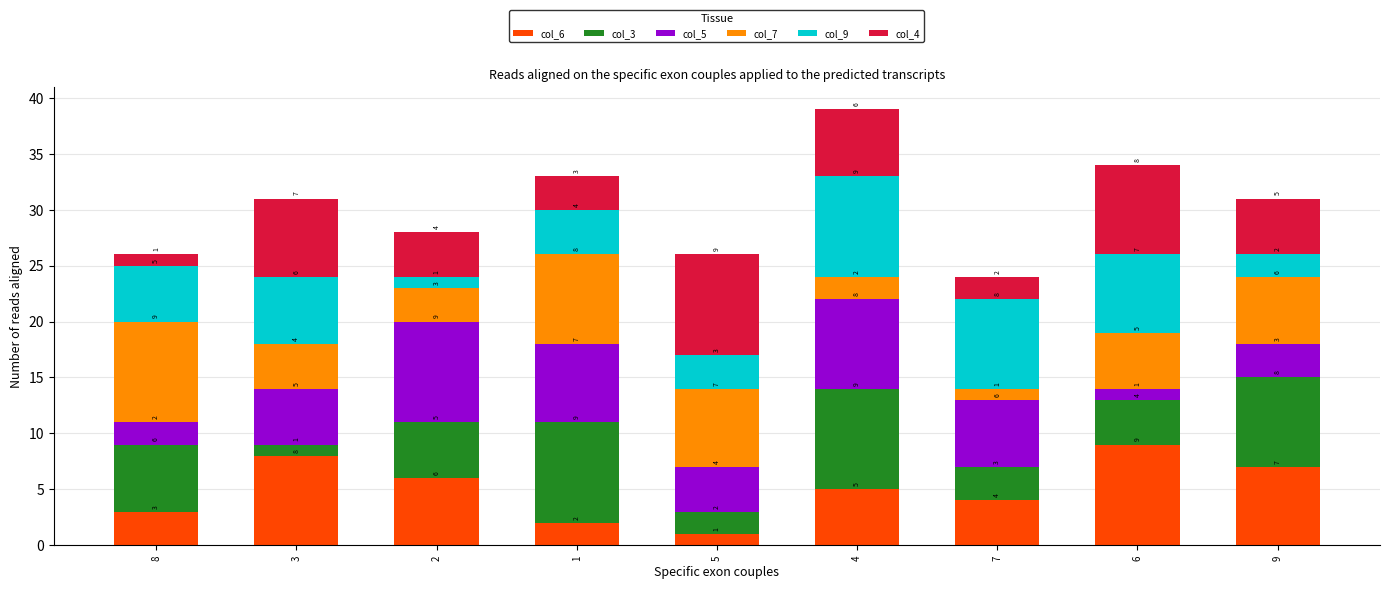

Are the bars horizontal?

No